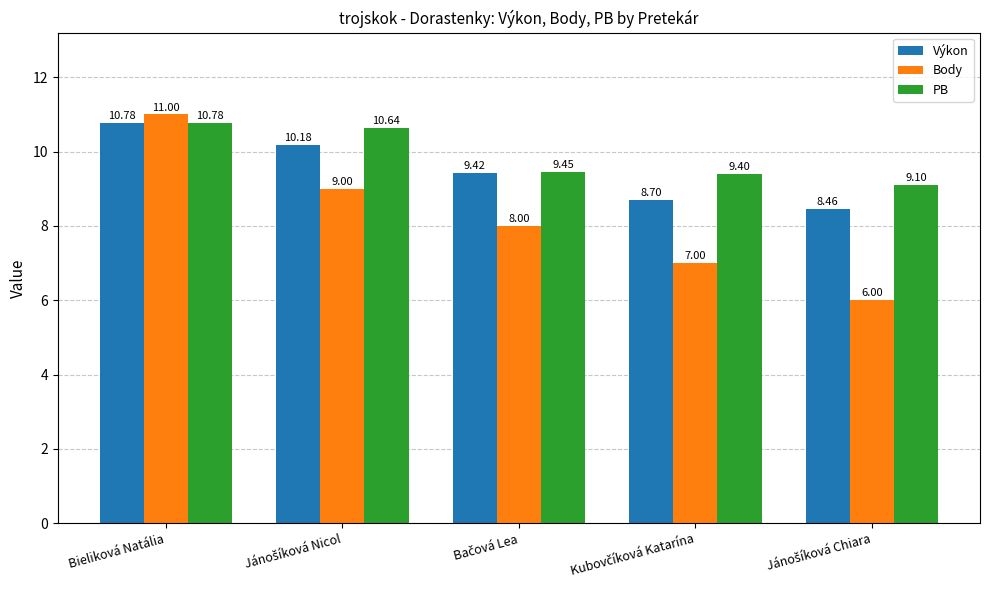

What is the value of the PB bar at the 2nd from the left?

10.6